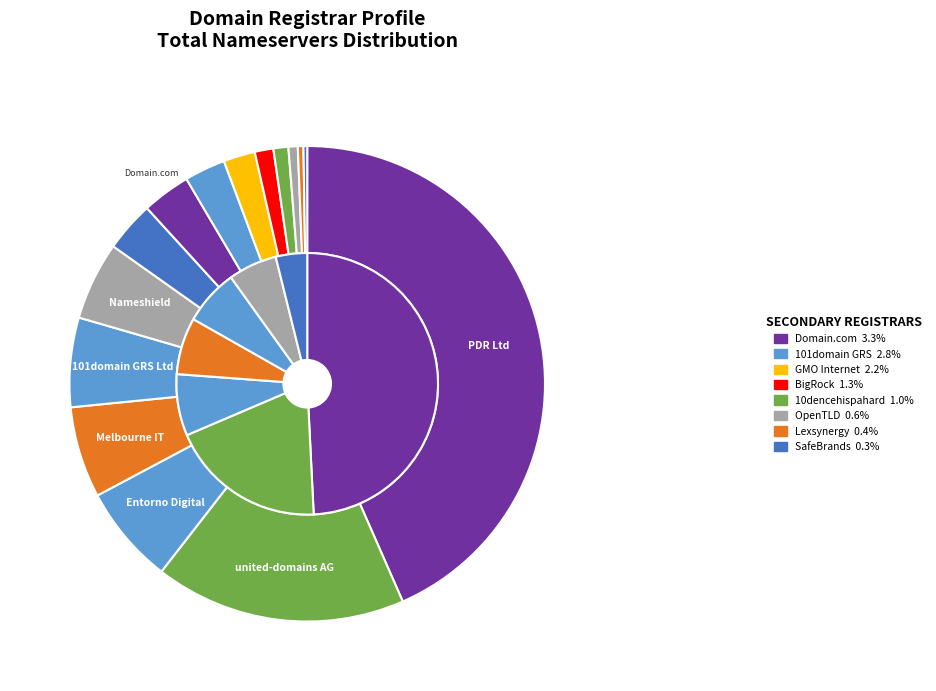

Which slice is the largest?

PDR Ltd